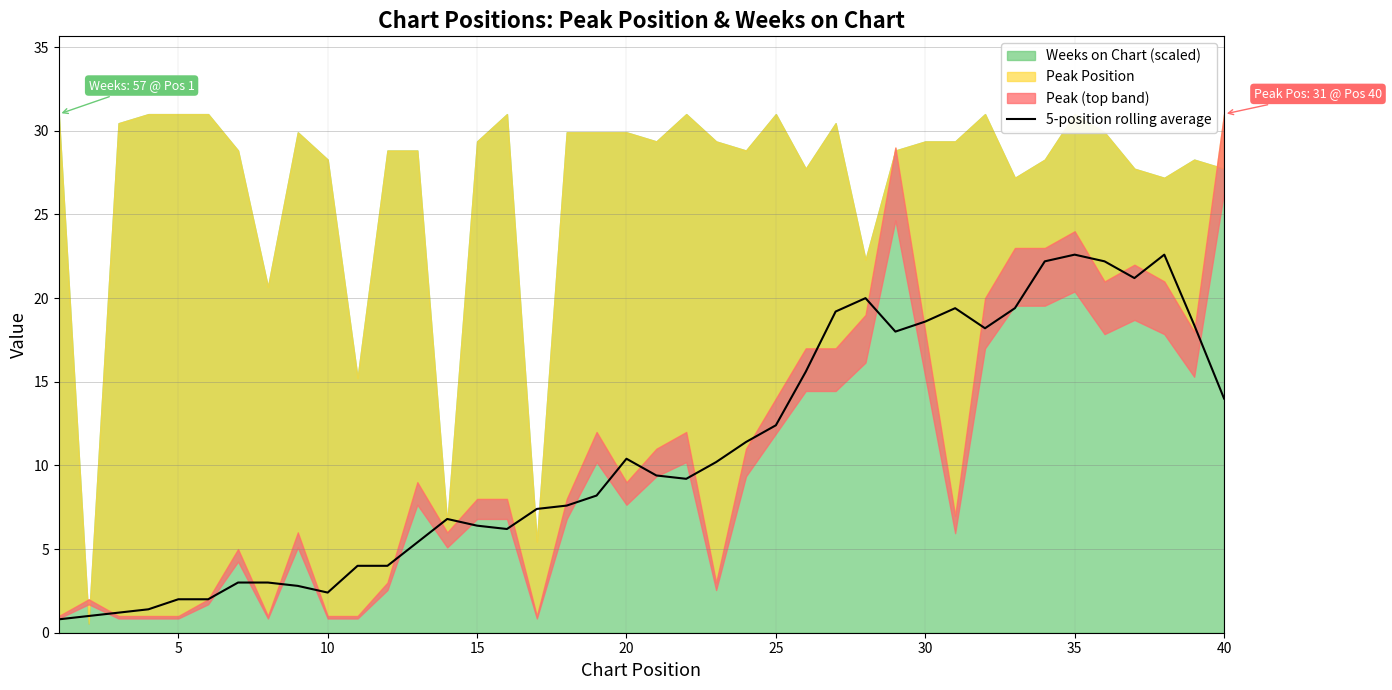

What is the minimum value for 5-position rolling average?

0.8